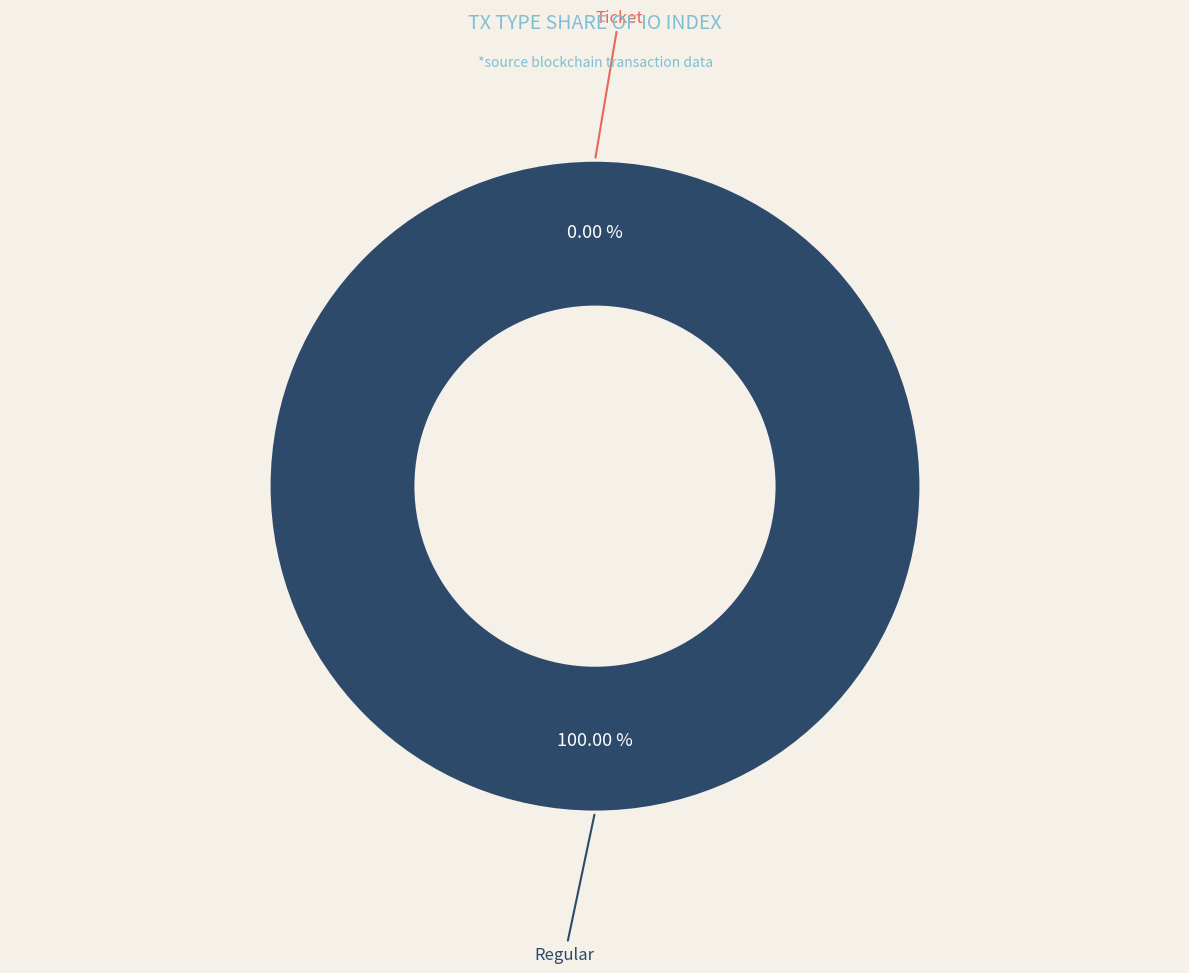

Combined, do Ticket and Regular account for over 50%?

Yes